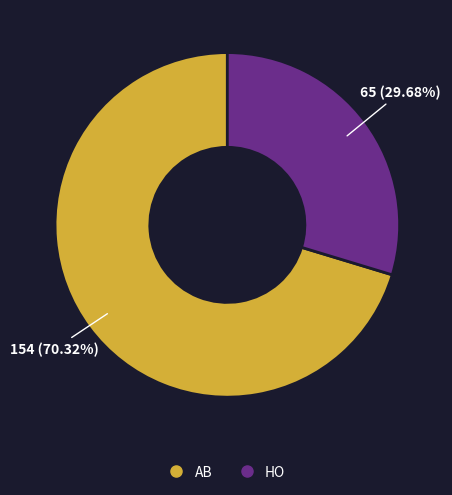

What is the largest slice in the pie chart?

AB